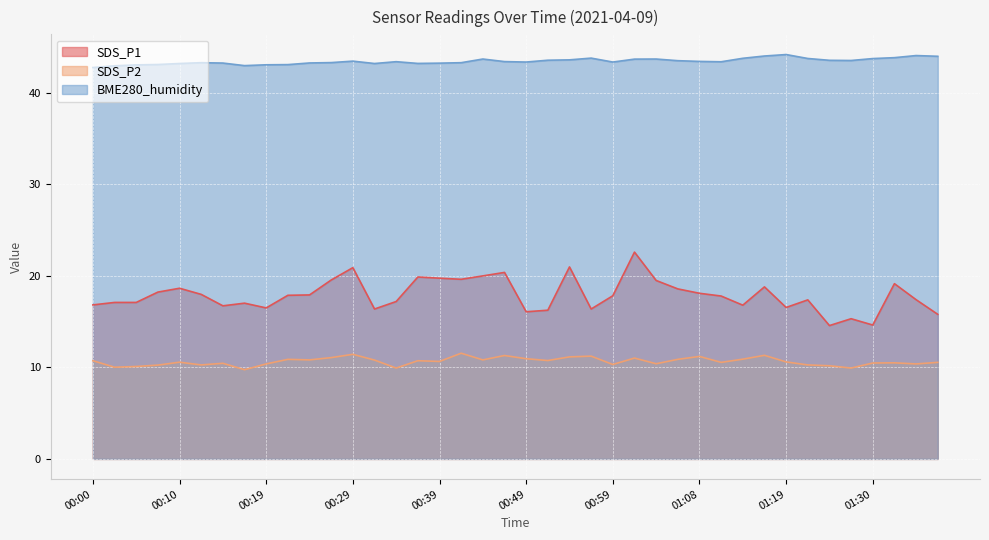

Which label corresponds to the smallest value in the chart?

00:17